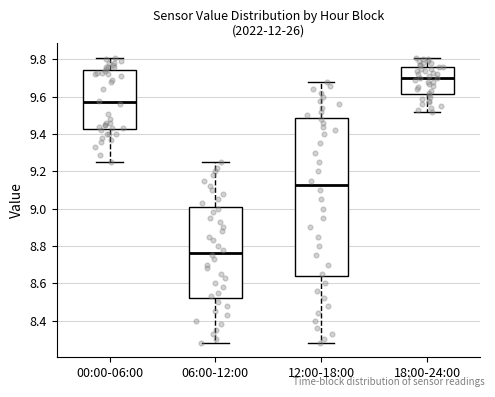

Reading left to right, read every box against the y-axis: the position of its median line, the range the box covers, and the ends of its whiskers. The values are not printed on the chart, so give them approximately, as read against the axis.

00:00-06:00: median 9.58, box 9.42 to 9.74, whiskers 9.26 to 9.82
06:00-12:00: median 8.76, box 8.52 to 9.00, whiskers 8.28 to 9.26
12:00-18:00: median 9.12, box 8.64 to 9.48, whiskers 8.28 to 9.68
18:00-24:00: median 9.70, box 9.62 to 9.76, whiskers 9.52 to 9.82